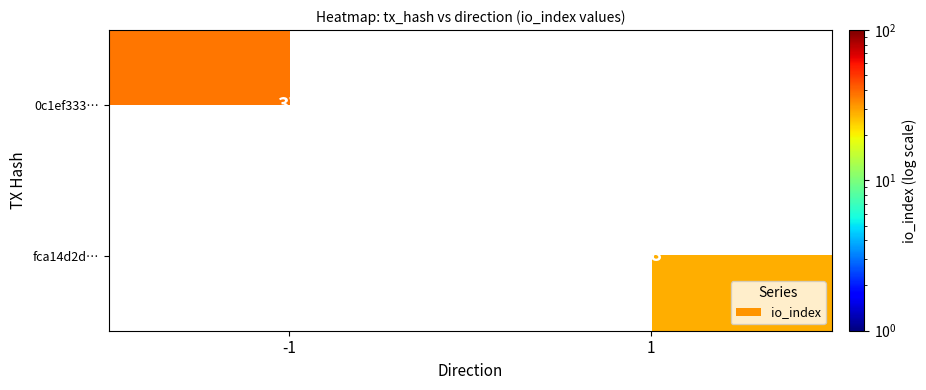

Which label corresponds to the smallest value in the chart?

1